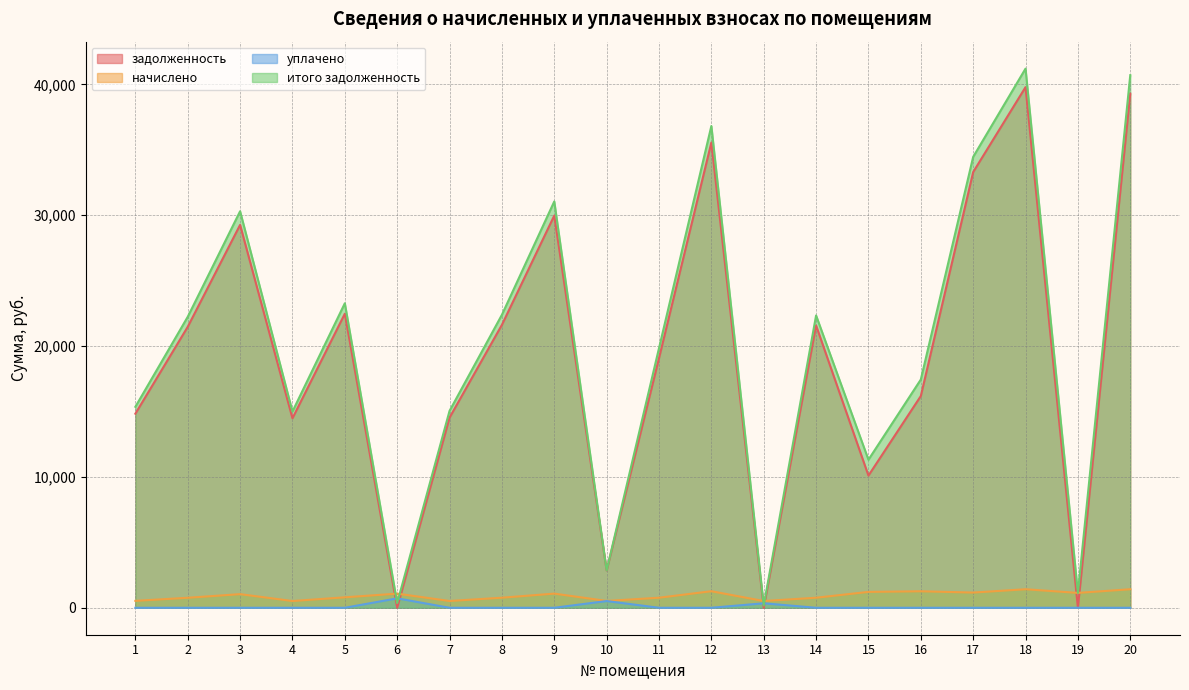

Is the value of начислено at 9 greater than the value of итого задолженность at 6?

Yes